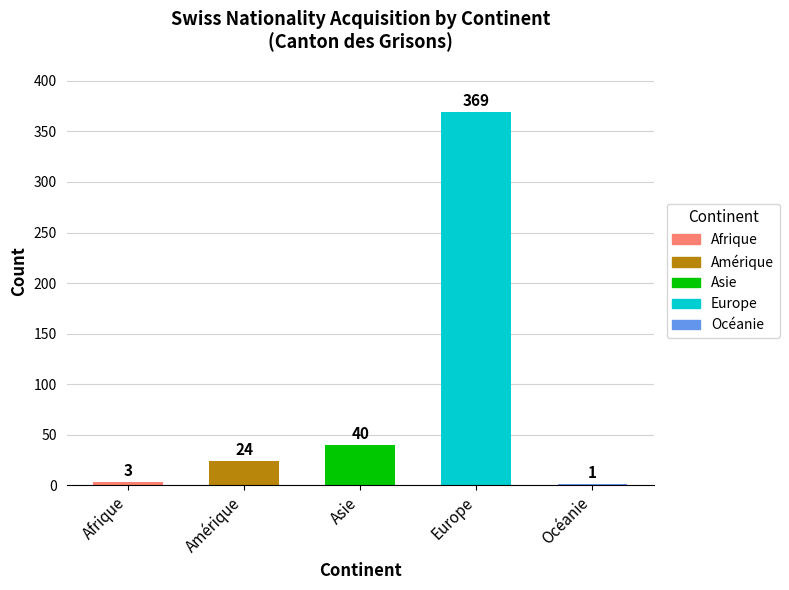

What is the maximum value shown in the chart?

369